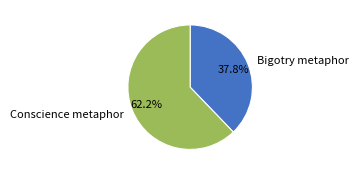

What percentage is the Bigotry metaphor slice, to the nearest percent?

38%